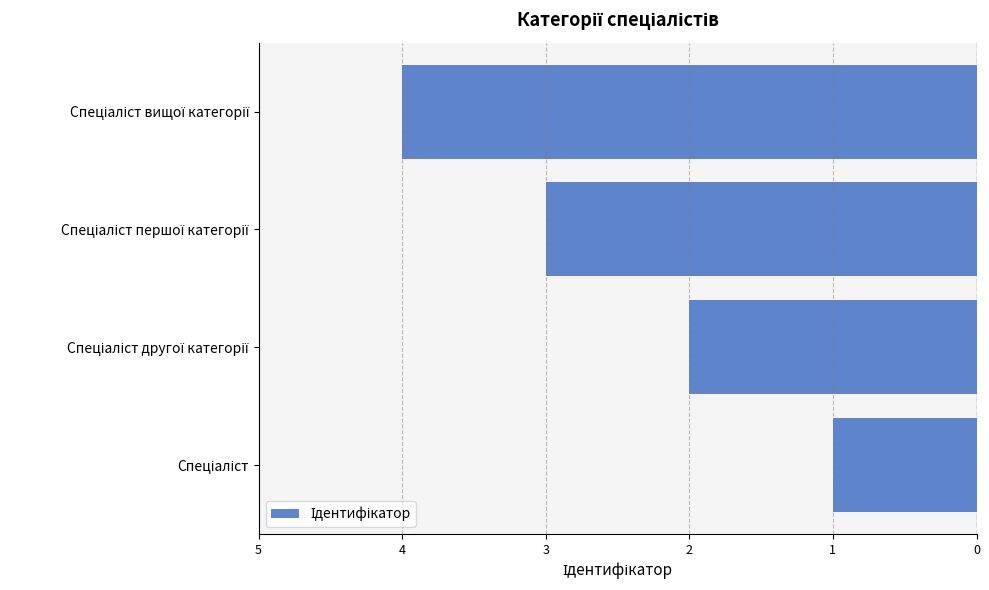

Does the chart contain any negative values?

Yes